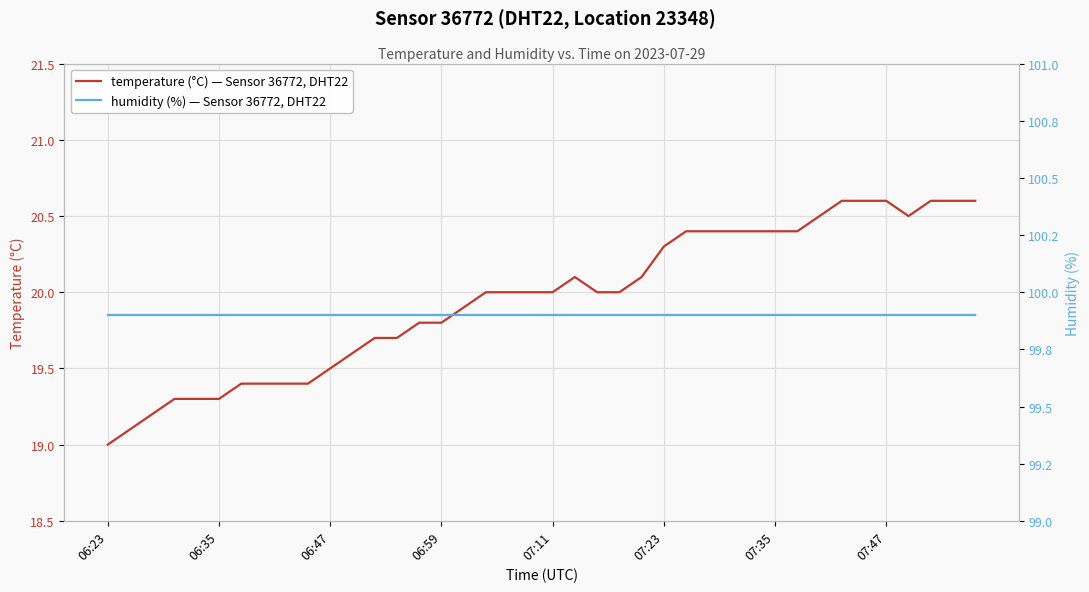

How many lines are shown in the chart?

2